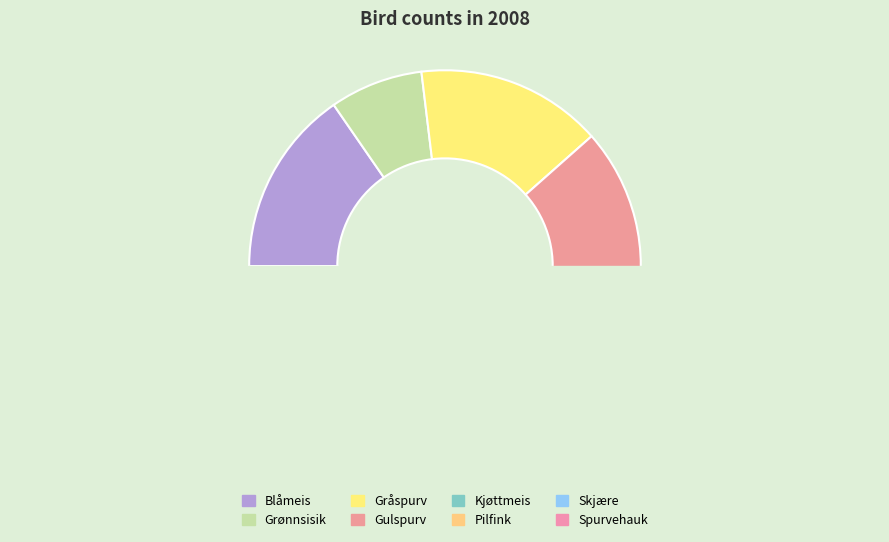

Is the sum of Spurvehauk and Grønnsisik greater than half?

No